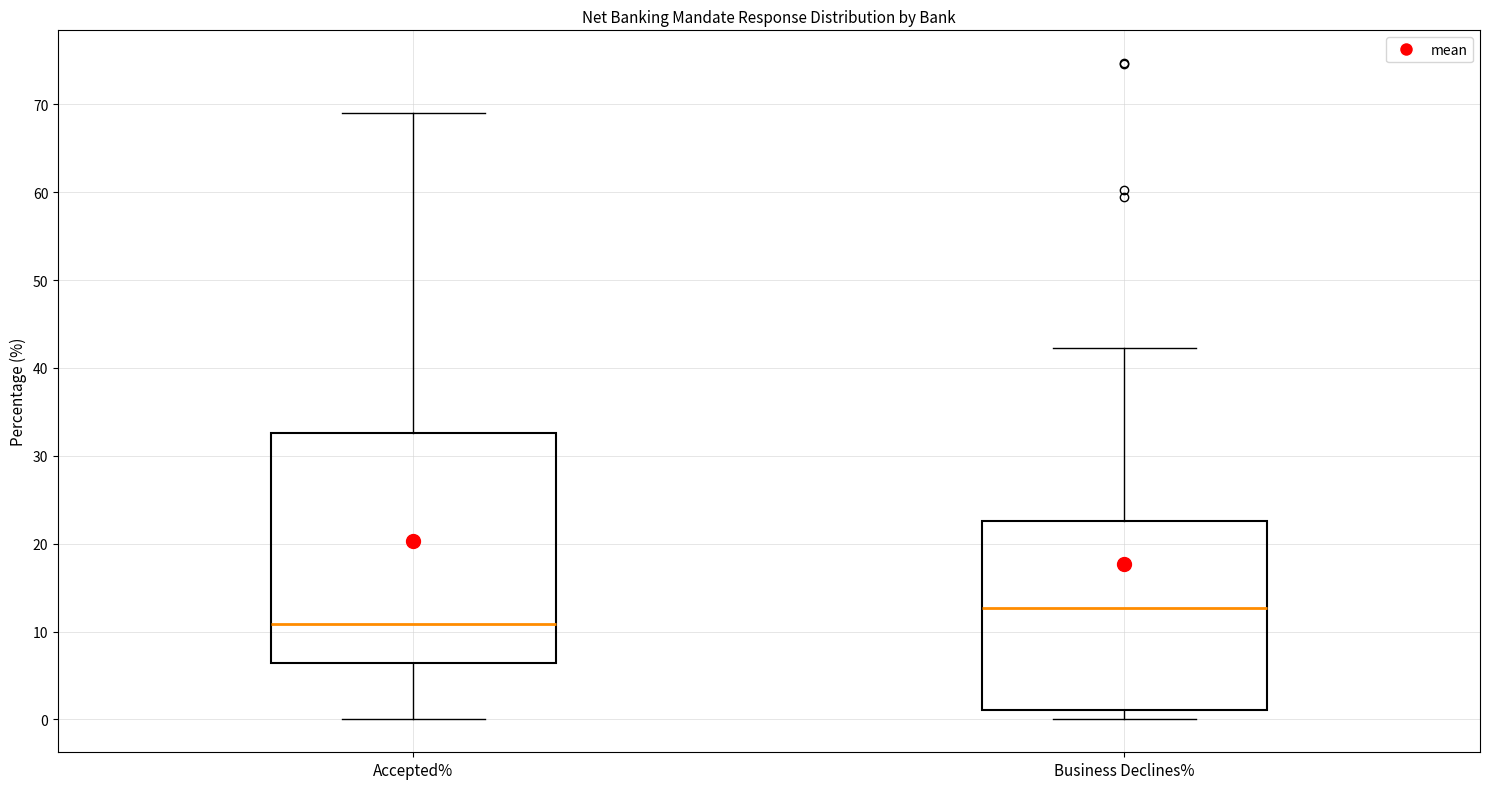

Which box is the tallest, from its lower edge to its upper edge?

Accepted%